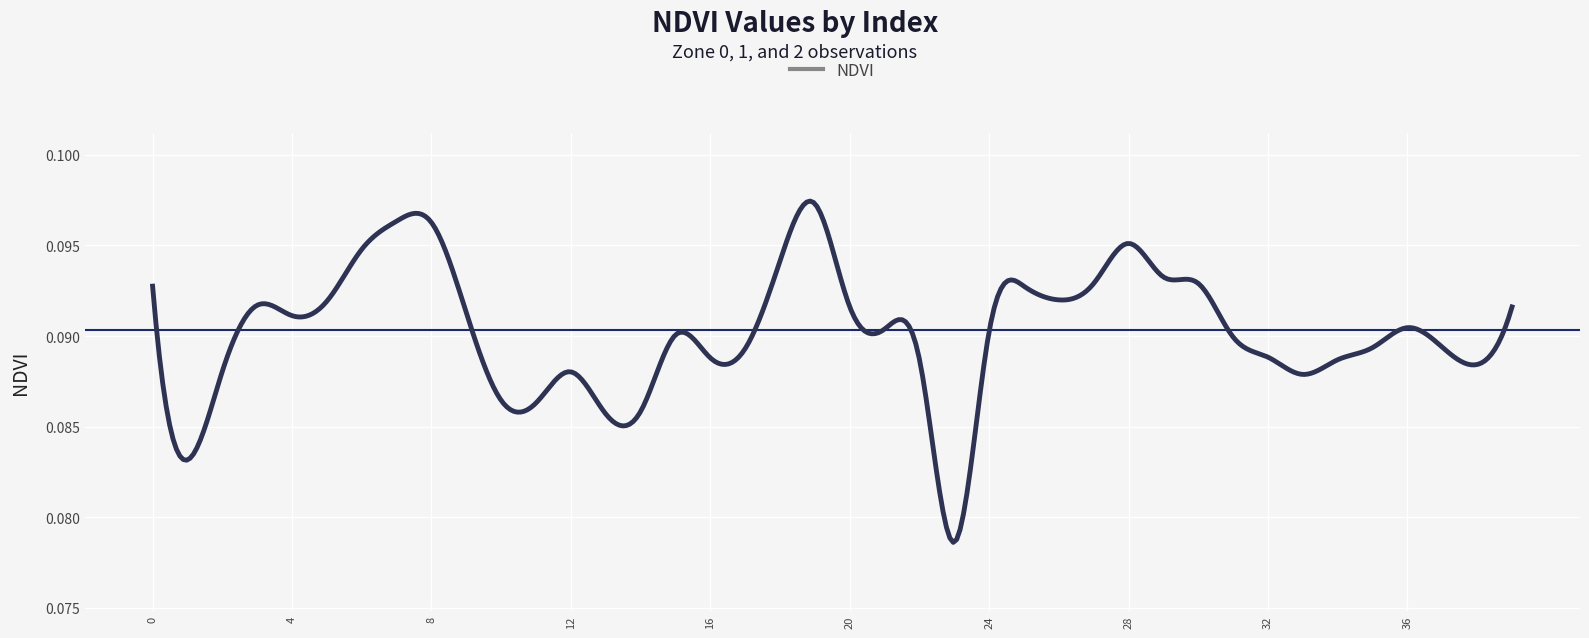

What is the value of the 12th point from the left?

0.1